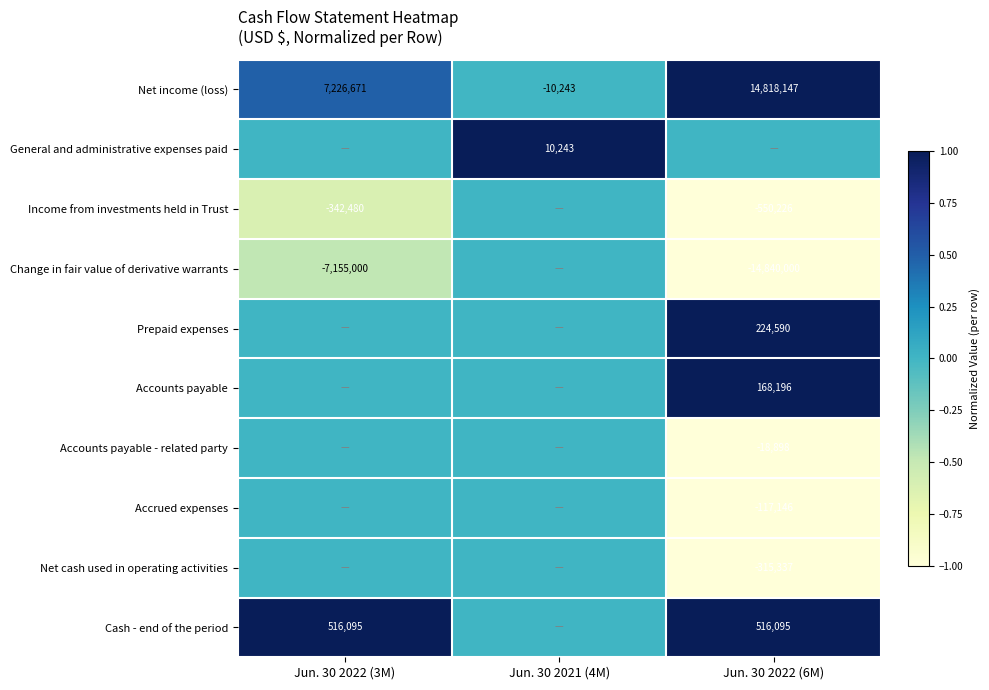

What is the difference between the second highest and minimum values in the Net income (loss) series?

7236914